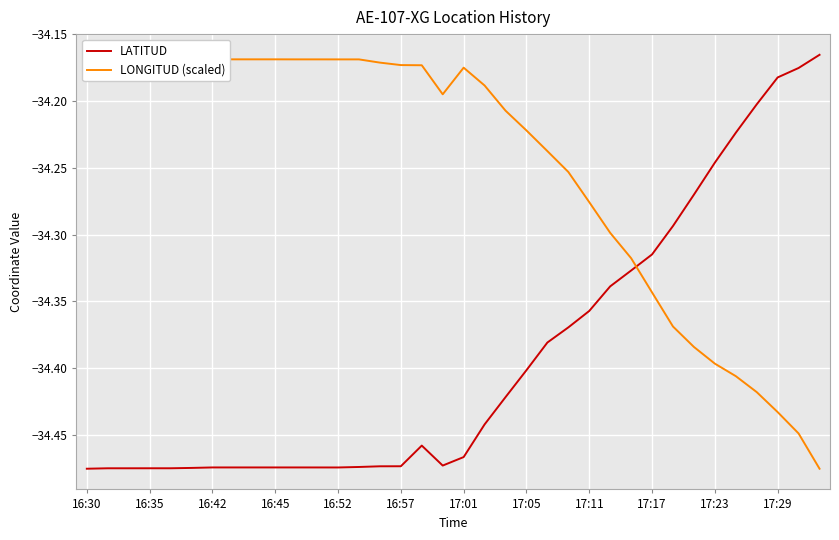

What is the label of the 33rd point from the left?

32